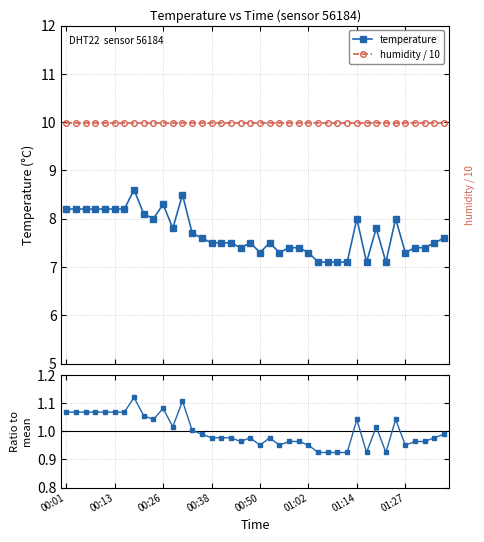

Which series has the largest total across all categories?

humidity / 10